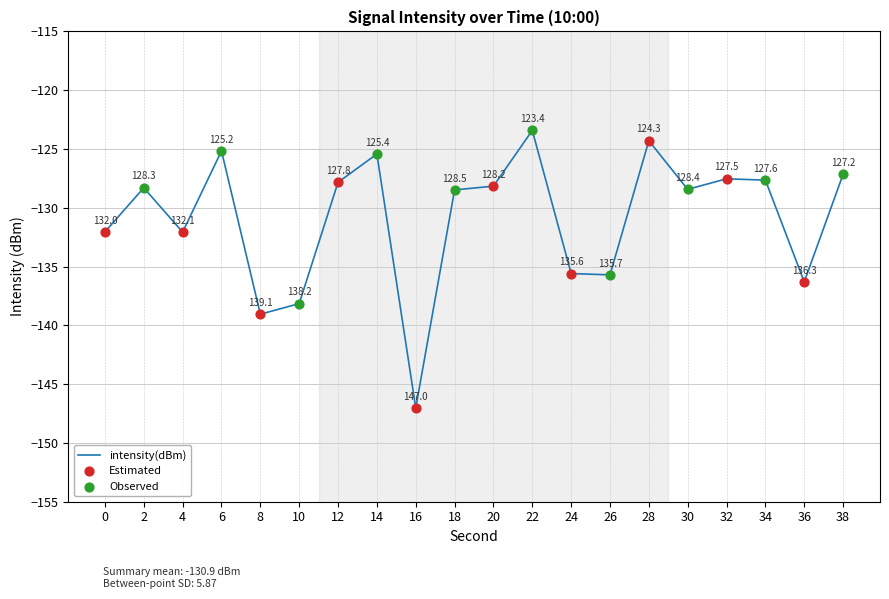

What is the change in value from 2 to 36?

-8.0